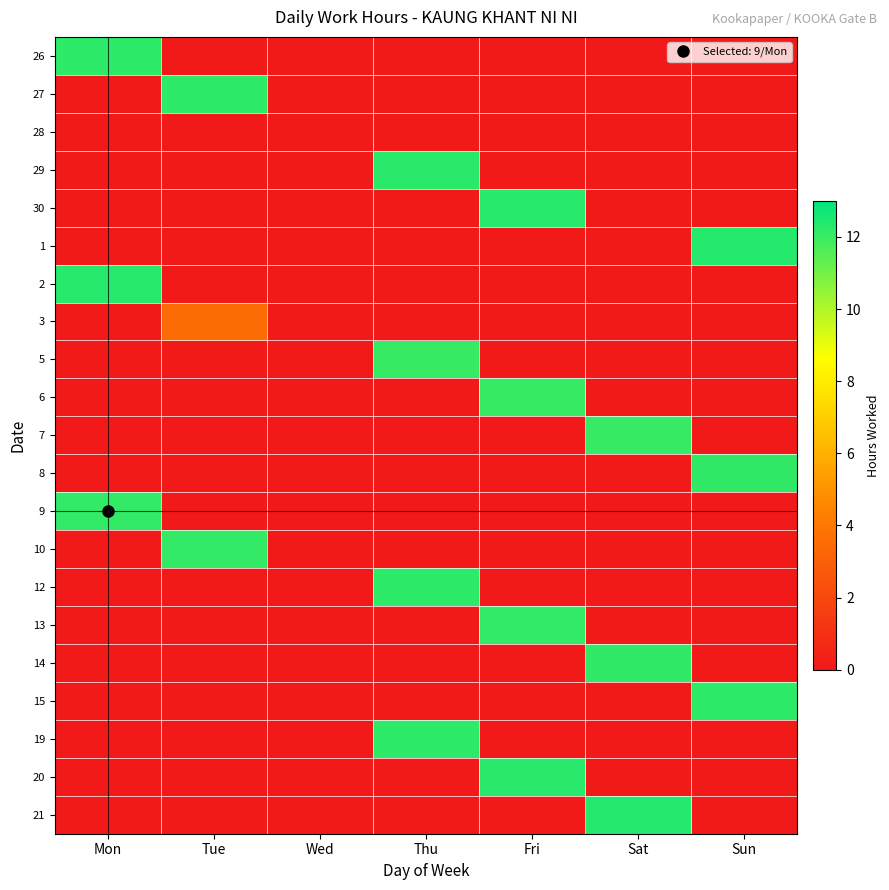

What is the greatest value displayed?

12.4